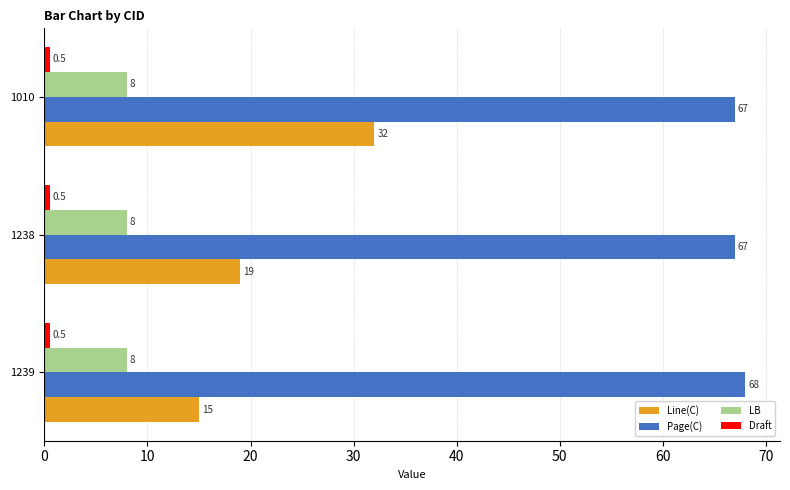

Which series has the largest range (max minus min)?

Line(C)